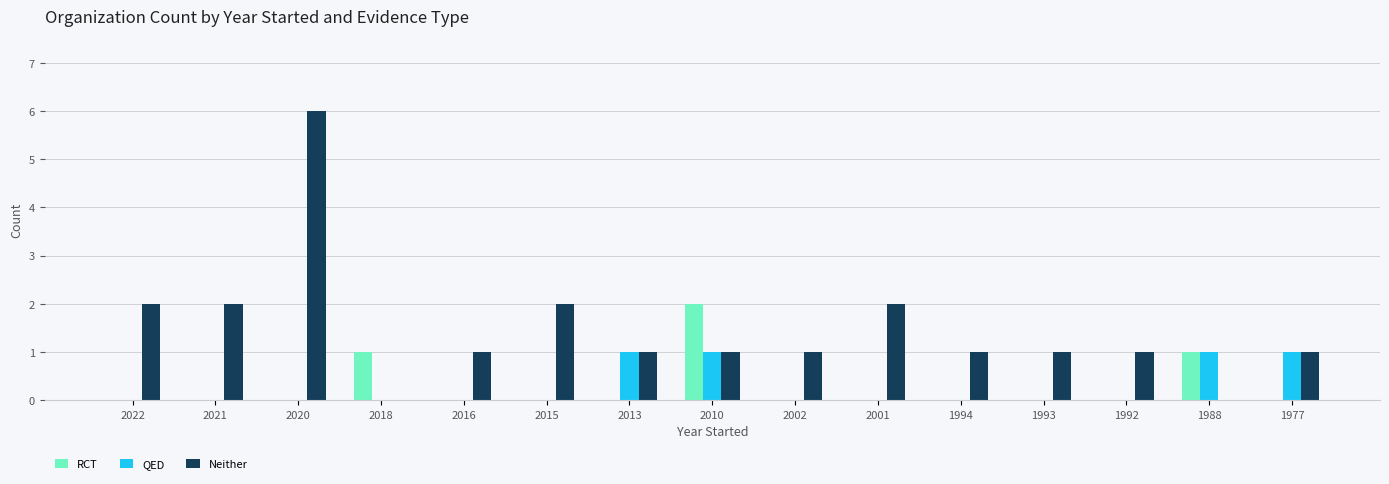

Which series has the largest total across all categories?

Neither